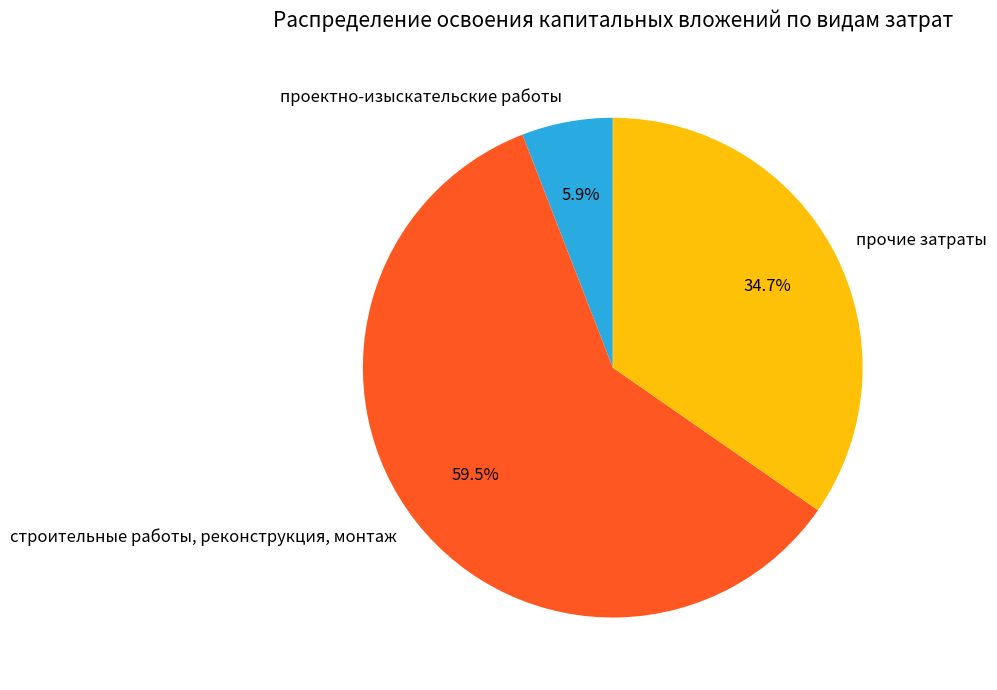

Rank the categories by value from lowest to highest.

проектно-изыскательские работы, прочие затраты, строительные работы, реконструкция, монтаж